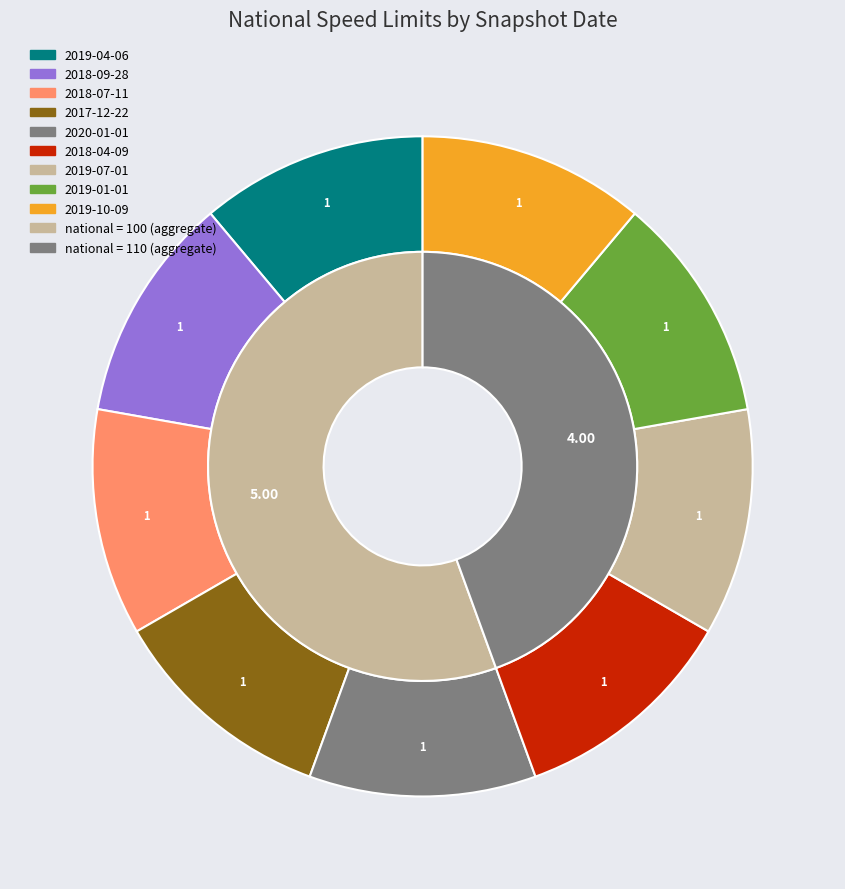

What is the largest slice in the pie chart?

2019-04-06